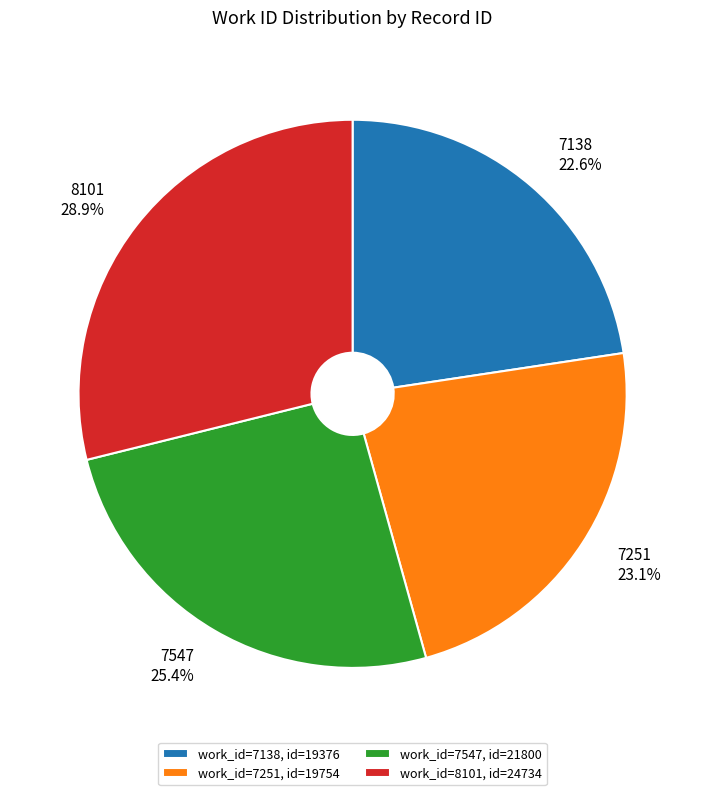

Between 7138 and 7547, which is larger?

7547